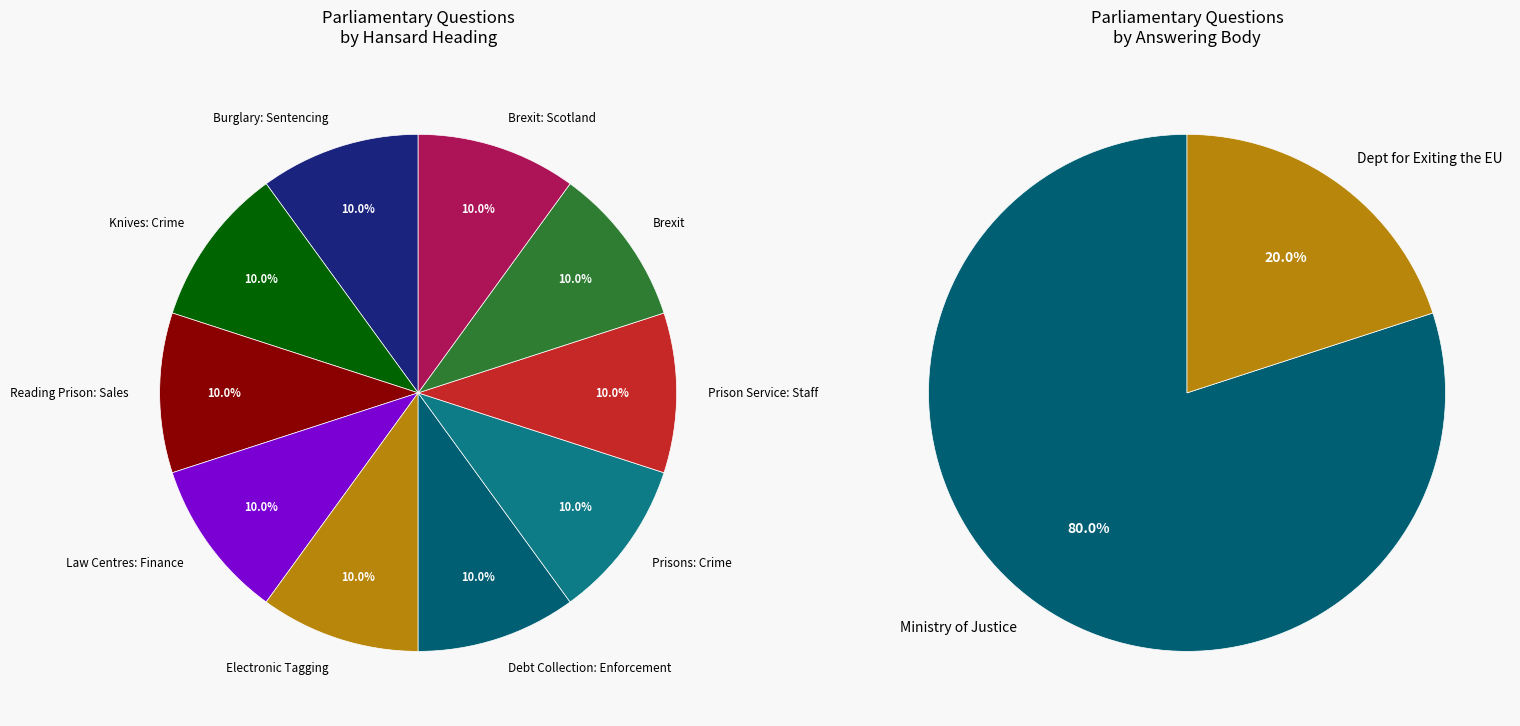

Which category has the smallest portion of the pie?

Brexit